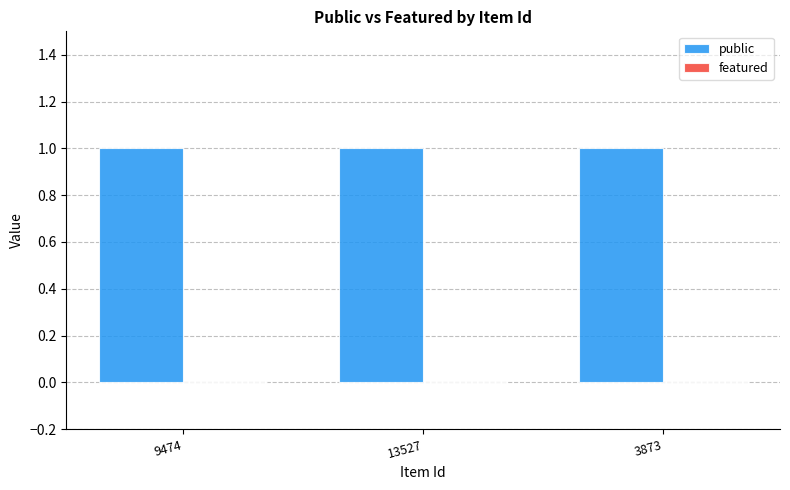

True or false: featured has a value of 0 at 9474.

True